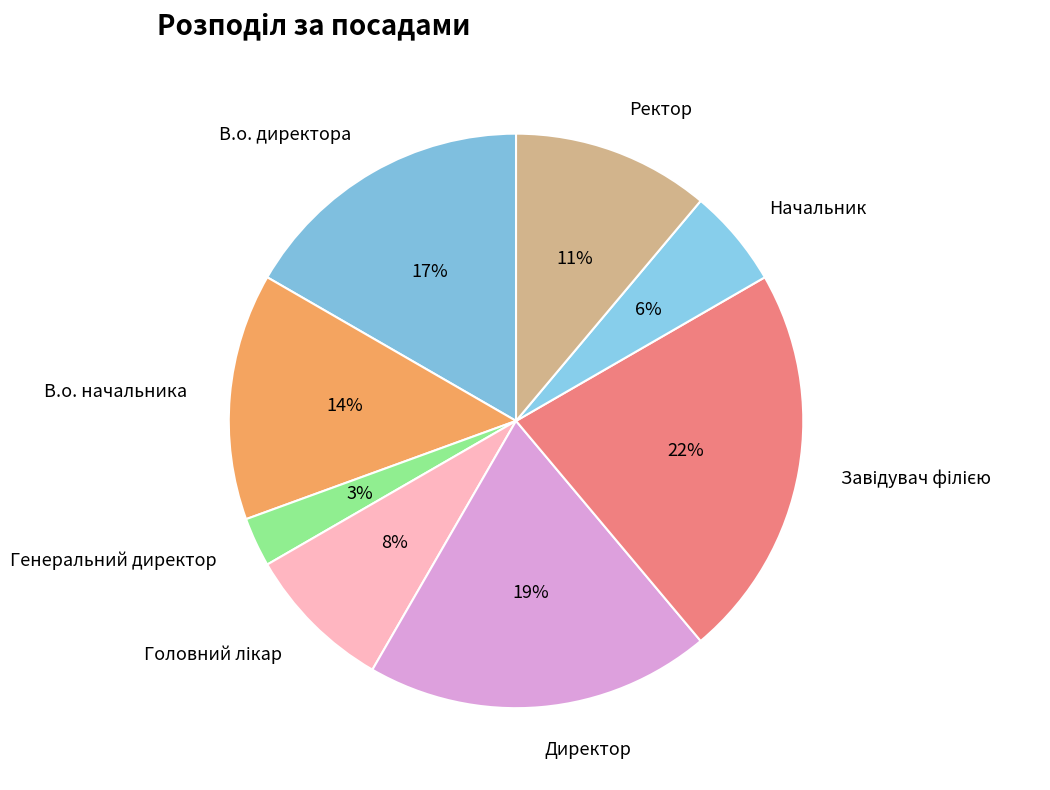

How many slices are in this pie chart?

8